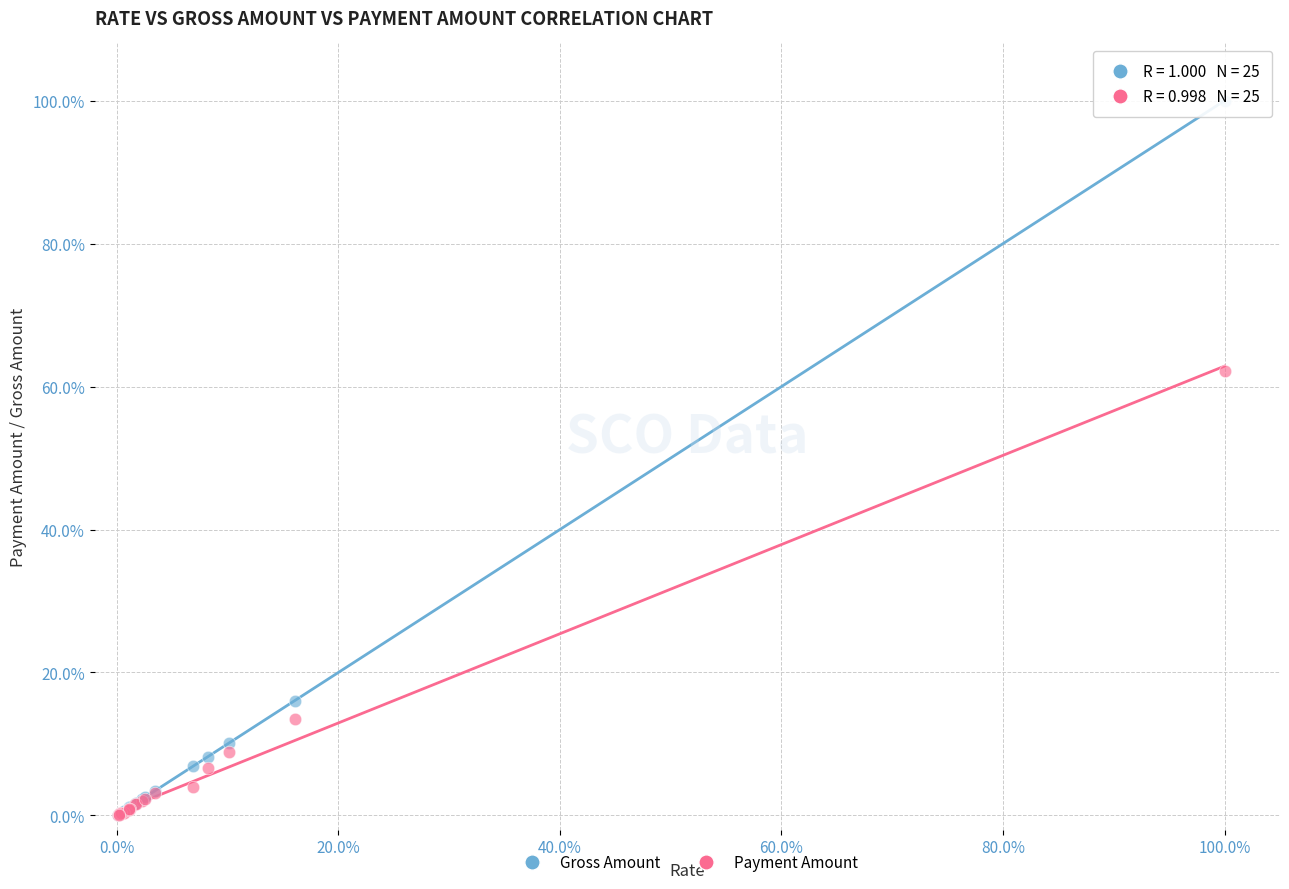

What are all the series names shown in the legend?

Gross Amount, Payment Amount